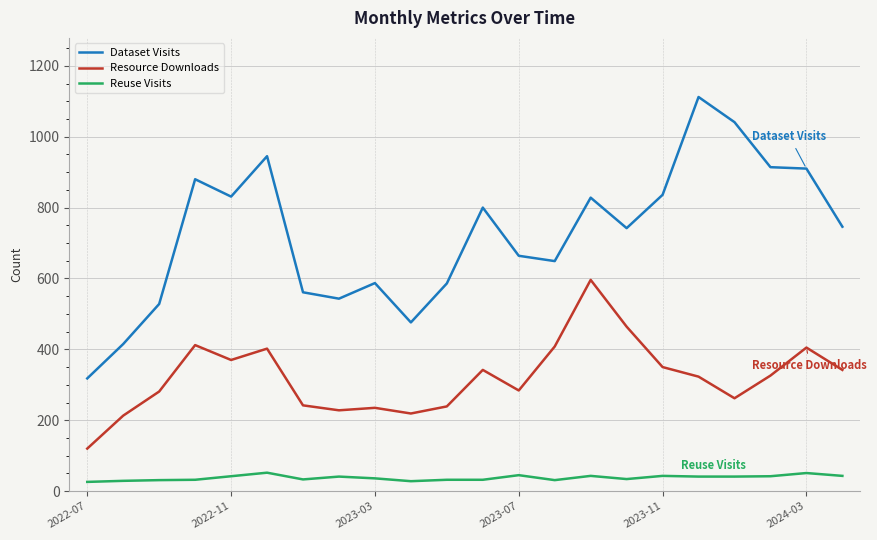

Does the chart display data point markers on the line(s)?

No